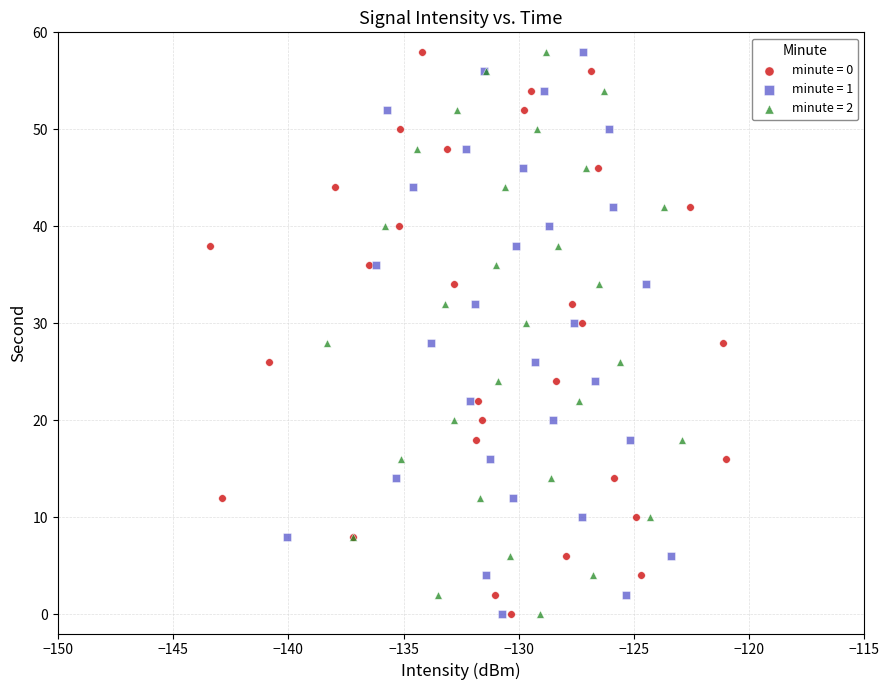

What are all the series names shown in the legend?

minute = 0, minute = 1, minute = 2